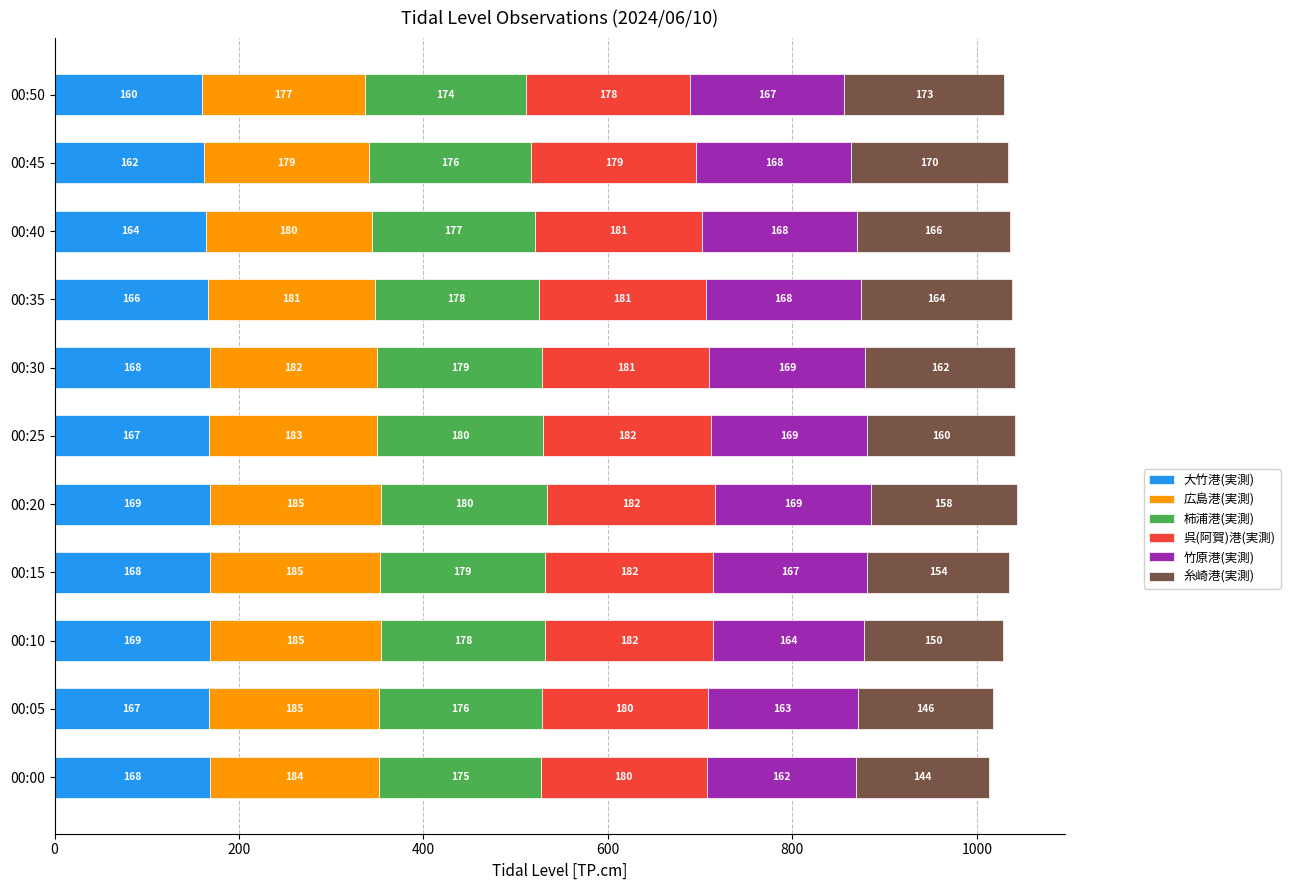

What is the minimum value for 大竹港(実測)?

160